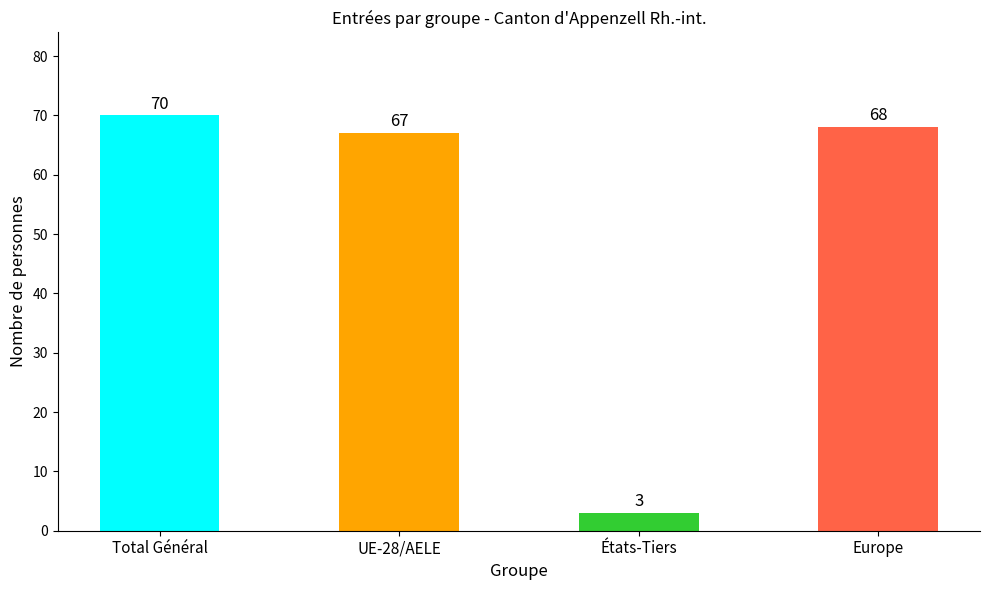

What is the difference between the maximum and second lowest values?

3